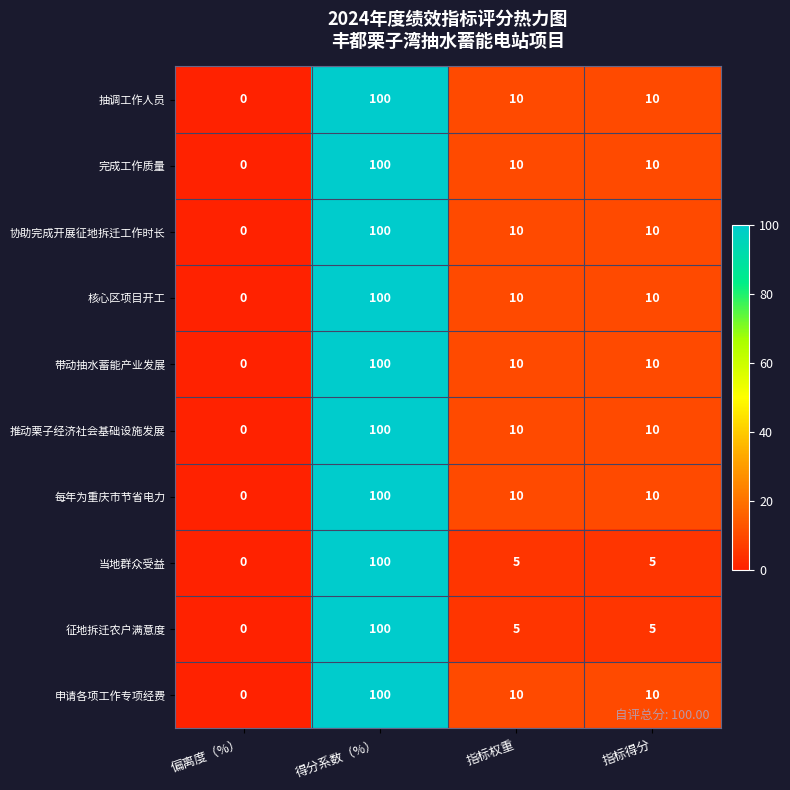

True or false: 抽调工作人员 has a value of 16 at 指标权重.

False